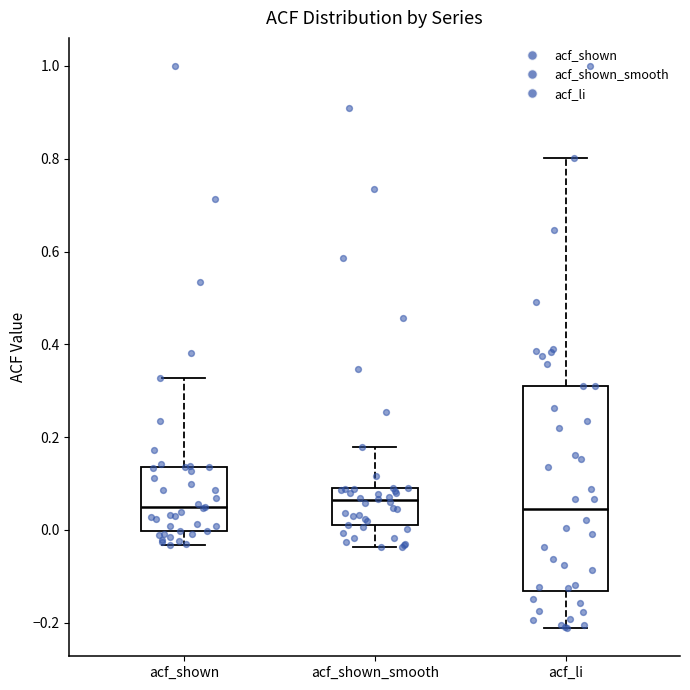

Reading left to right, read every box against the y-axis: the position of its median line, the range the box covers, and the ends of its whiskers. The values are not printed on the chart, so give them approximately, as read against the axis.

acf_shown: median 0.04, box 0.00 to 0.14, whiskers -0.04 to 0.32
acf_shown_smooth: median 0.06, box 0.02 to 0.08, whiskers -0.04 to 0.18
acf_li: median 0.04, box -0.14 to 0.32, whiskers -0.22 to 0.80